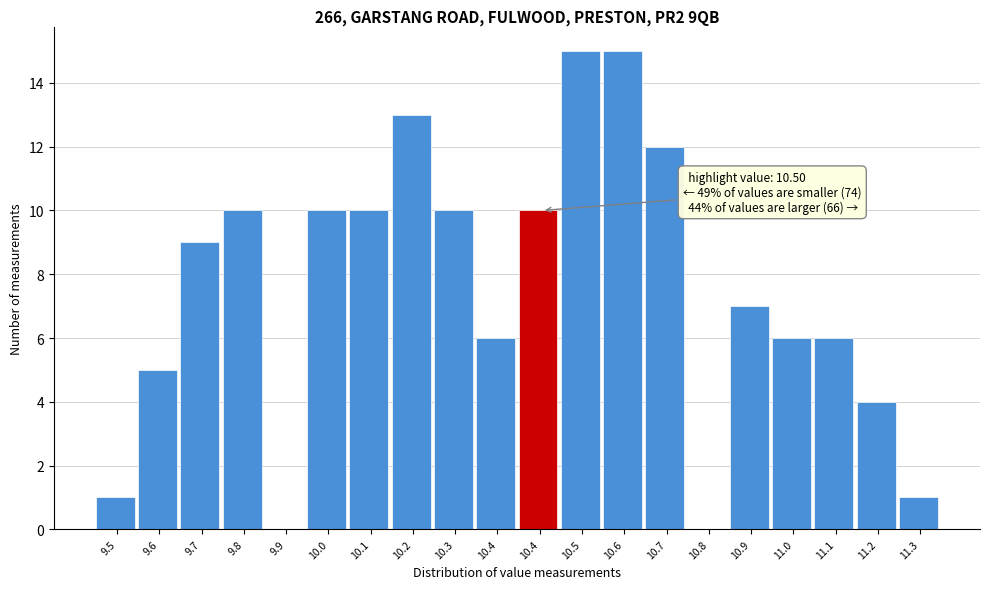

How many categories are shown in the chart?

20